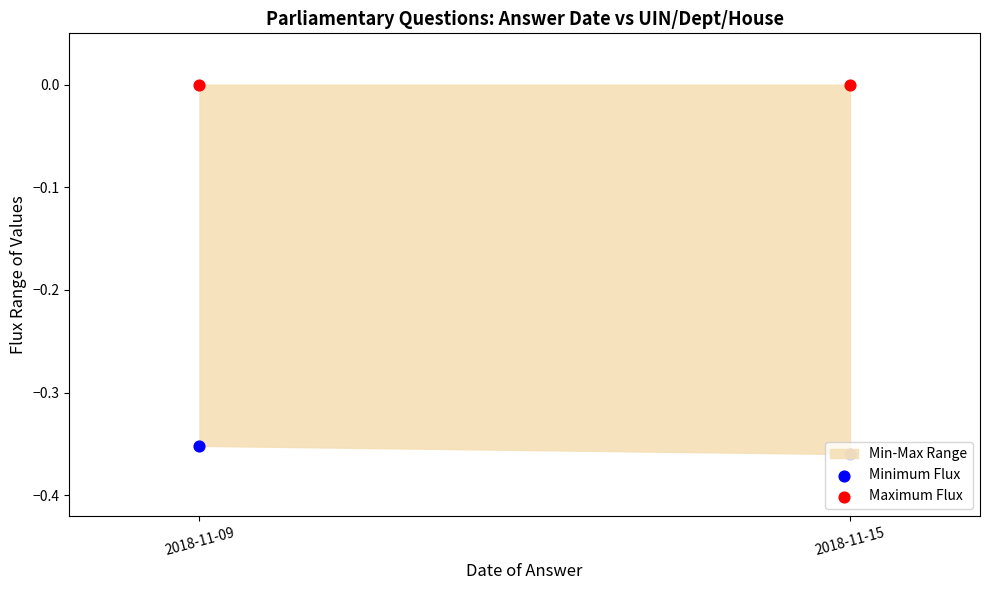

Which series reaches the maximum Y coordinate?

Maximum Flux